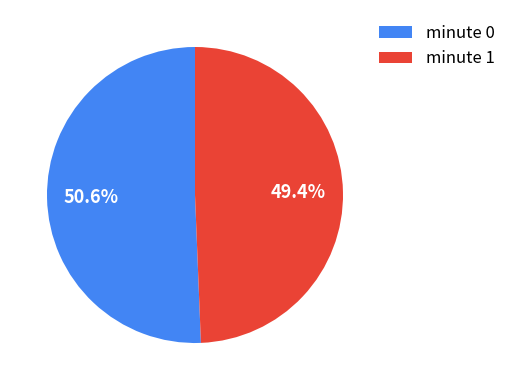

Rank the categories by value from lowest to highest.

minute 1, minute 0